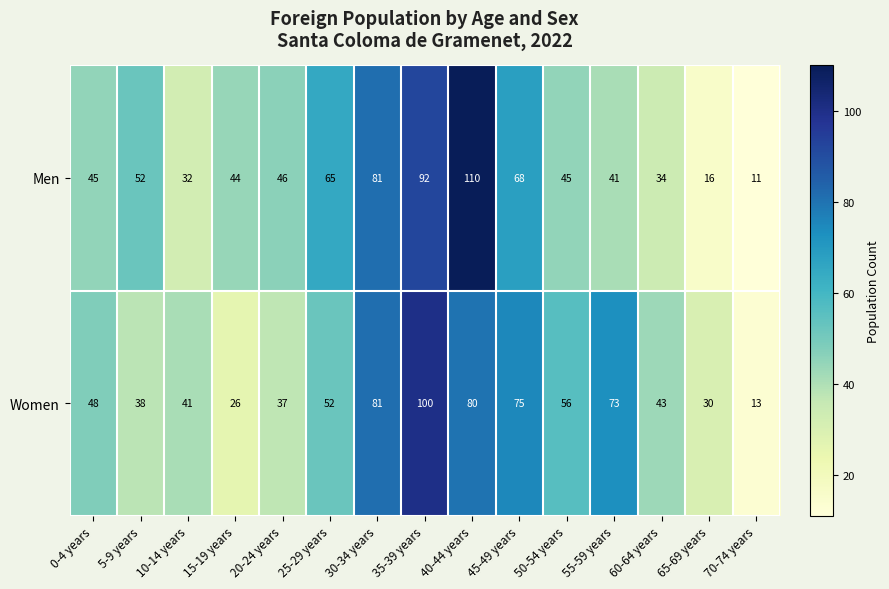

At which category is the sum across all series the highest?

35-39 years